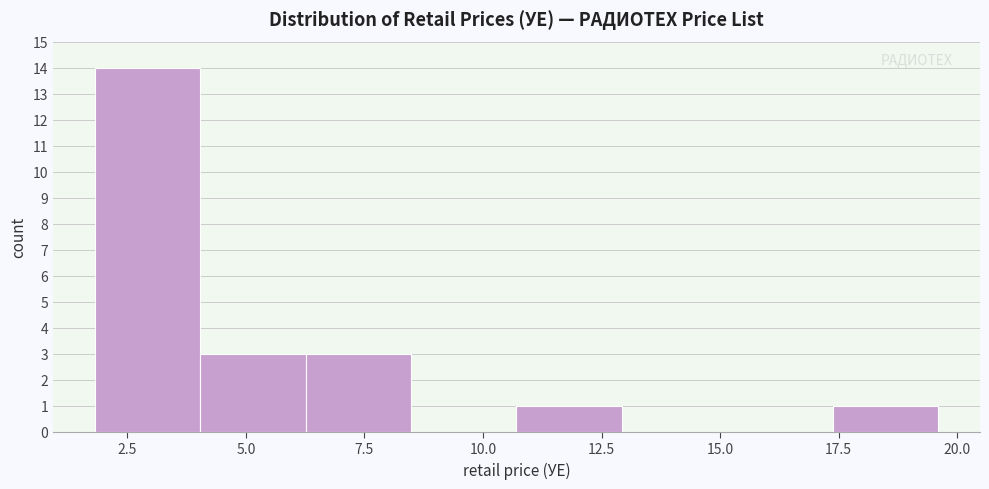

How tall is the bar that spans 4.0 to 6.5 on the x-axis? Neither the bar edges nor the heights are printed on the chart, so give them approximately, as read against the axes.

3